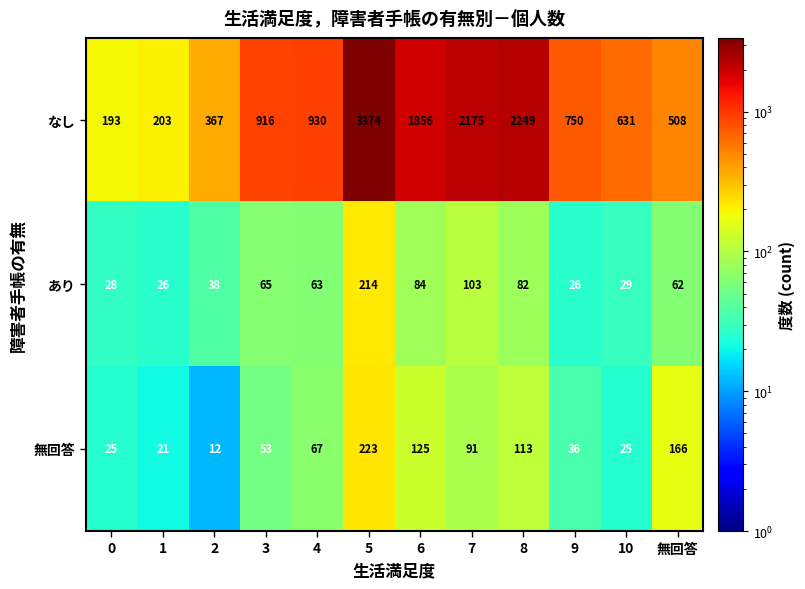

What is the spread (max minus min) of values at 無回答?

446